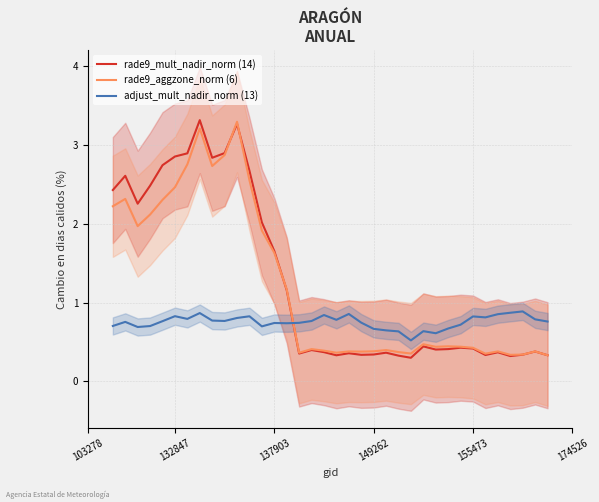

In rade9_aggzone_norm (6), how many points are higher than both neighbors (excluding endpoints)?

10